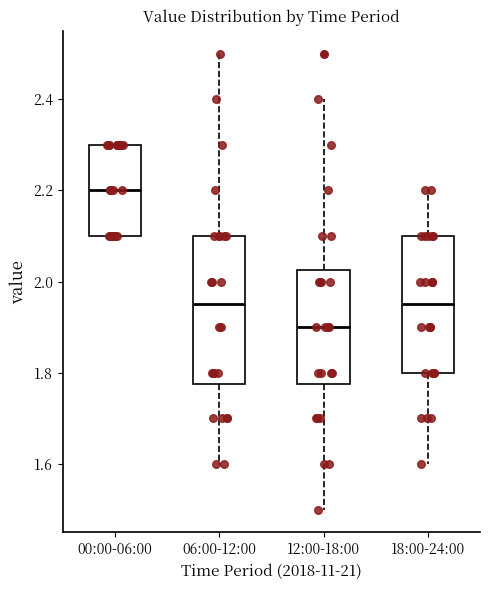

Comparing the boxes themselves (not the whiskers), which one is the tallest?

06:00-12:00